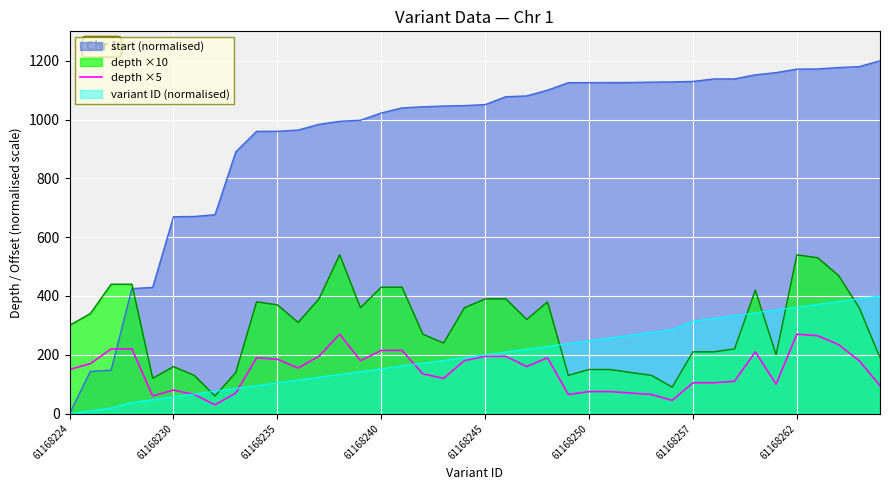

Is it true that the value at 39 is 95?

True